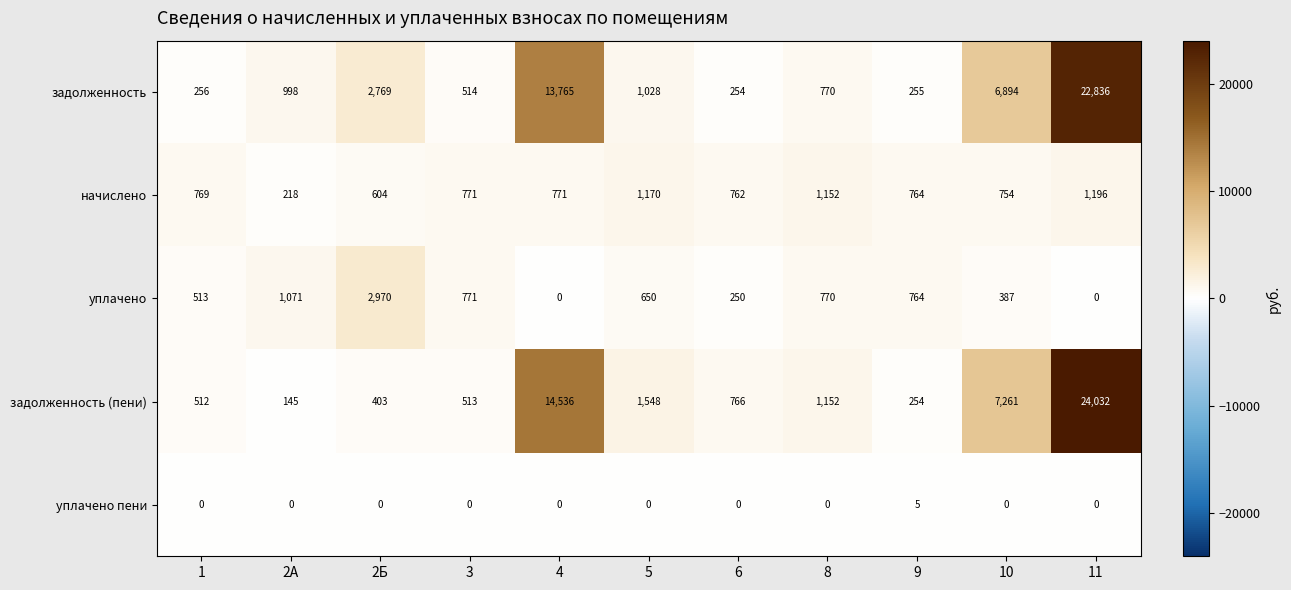

Which series has the largest total across all categories?

задолженность (пени)